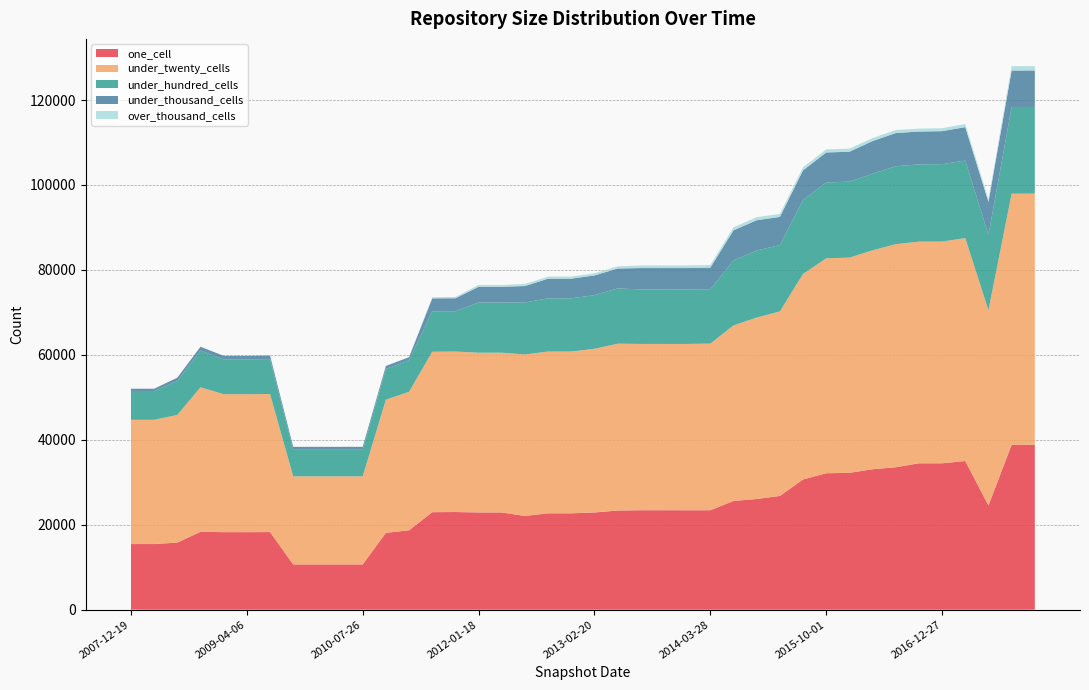

Reading left to right, transcribe all the data shown in this chart.

one_cell: 15455	15455	15799	18340	18258	18258	18280	10656	10655	10658	10658	18104	18694	22962	22997	22898	22898	22070	22692	22695	22894	23346	23423	23422	23418	23417	25611	26060	26786	30668	32136	32220	33073	33535	34472	34467	35009	24541	38819	38829
under_twenty_cells: 29255	29255	30060	34023	32483	32483	32514	20738	20736	20736	20736	31345	32607	37778	37778	37612	37614	38026	38095	38095	38535	39287	39151	39151	39155	39234	41325	42720	43448	48391	50604	50678	51531	52537	52191	52206	52497	45973	59122	59135
under_hundred_cells: 6783	6783	7960	8657	8205	8205	8209	6264	6266	6266	6266	7228	7424	9510	9506	11816	11815	12248	12531	12531	12639	13019	12834	12836	12838	12815	15315	15782	15637	17416	17870	17881	18038	18344	18187	18231	18252	17740	20427	20409
under_thousand_cells: 531	531	810	892	834	834	834	684	683	683	683	713	736	3059	3050	3709	3709	3865	4626	4626	4635	4684	5033	5033	5033	5079	7074	7139	6610	6974	7049	7051	7703	7812	7733	7769	7864	7748	8593	8583
over_thousand_cells: 10	10	10	14	20	20	20	20	22	22	22	25	25	258	309	422	422	489	498	498	501	504	614	614	614	611	720	720	706	729	729	730	717	718	695	694	747	679	1019	1044